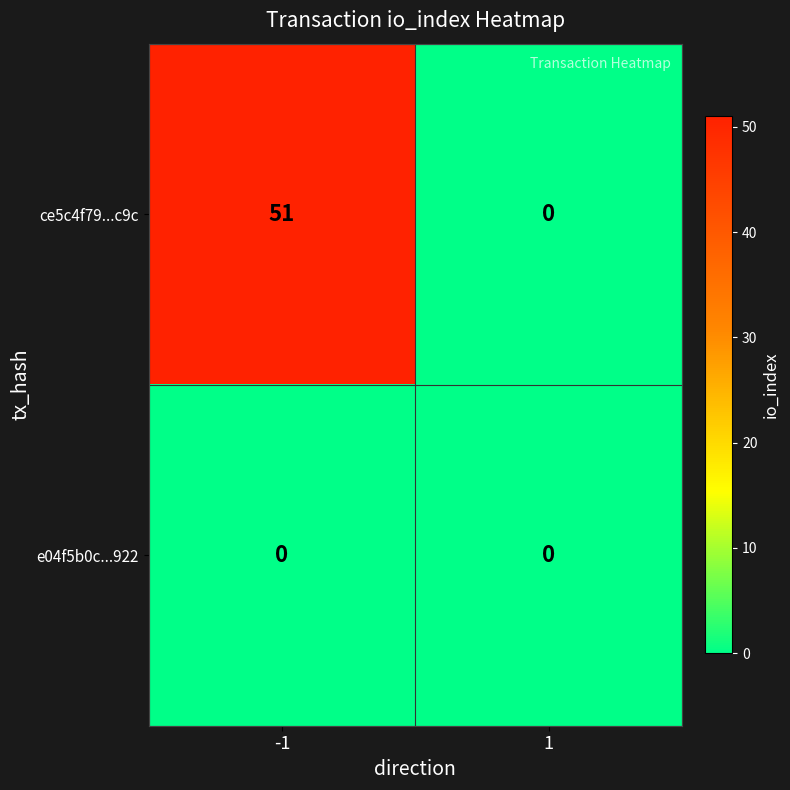

Reading left to right, transcribe all the data shown in this chart.

ce5c4f79...c9c: 51	0
e04f5b0c...922: 0	0